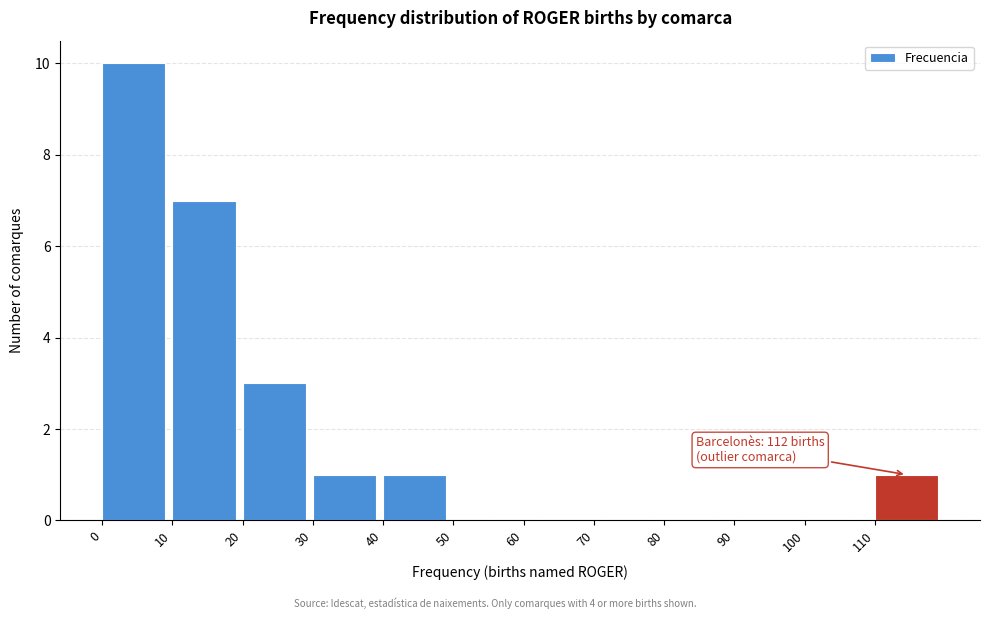

Which range on the x-axis has the tallest bar?

0 to 10